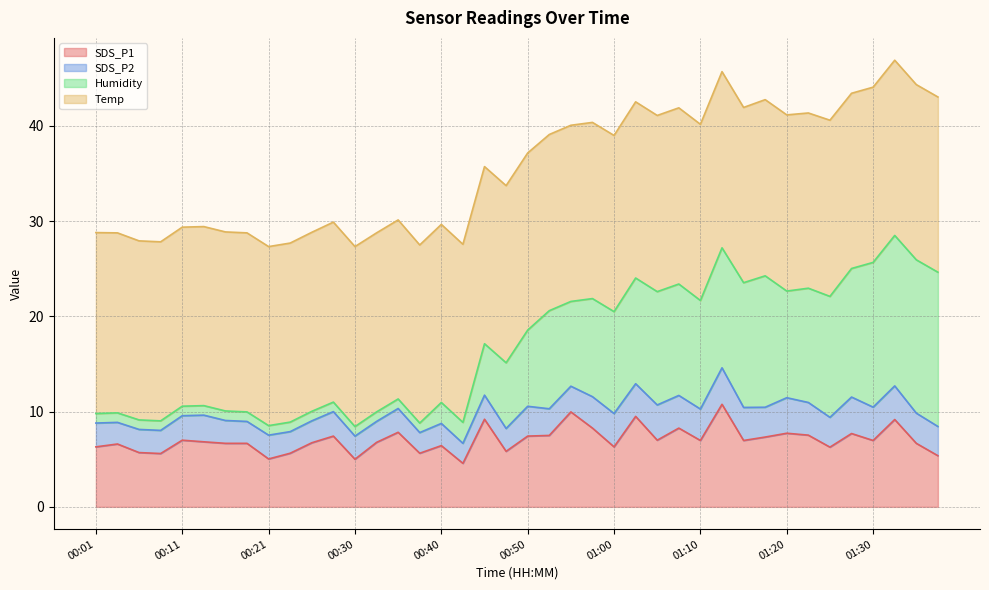

What is the difference between the highest and lowest values at 01:08?

15.1